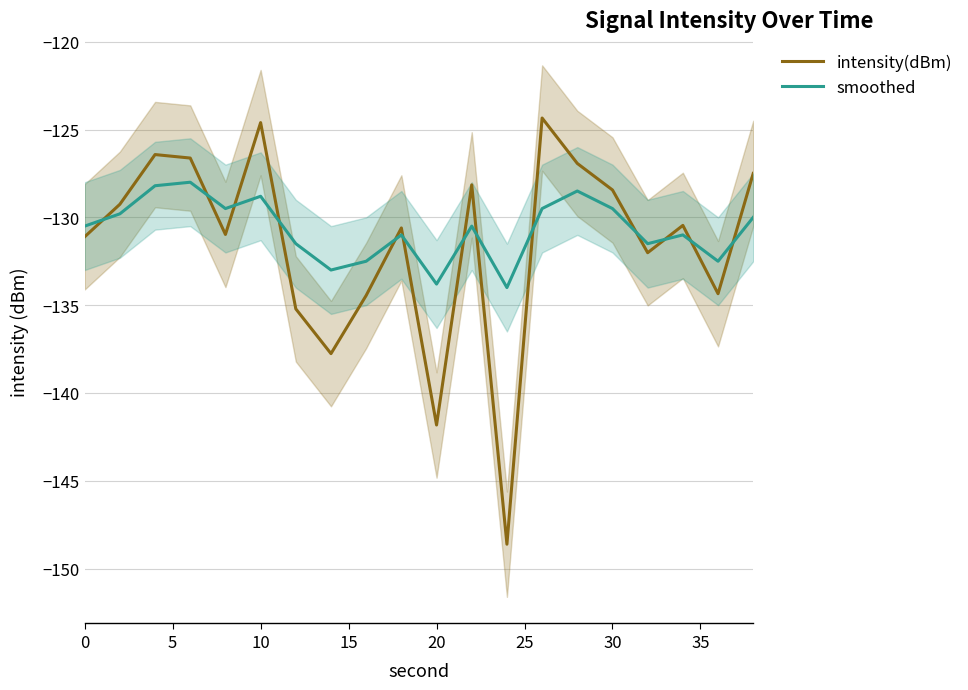

What is the difference between the maximum and minimum values in the smoothed series?

6.0